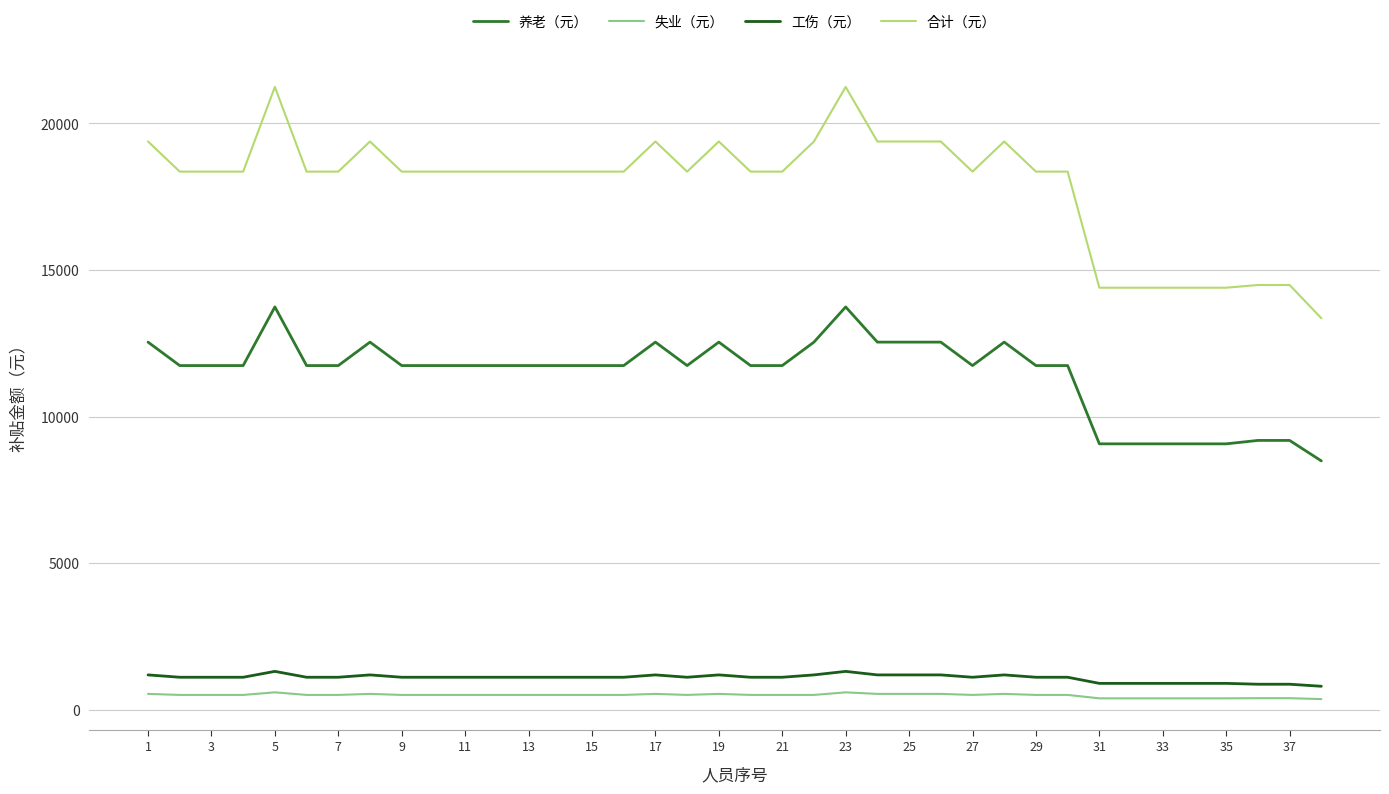

Which series has the largest range (max minus min)?

合计（元）